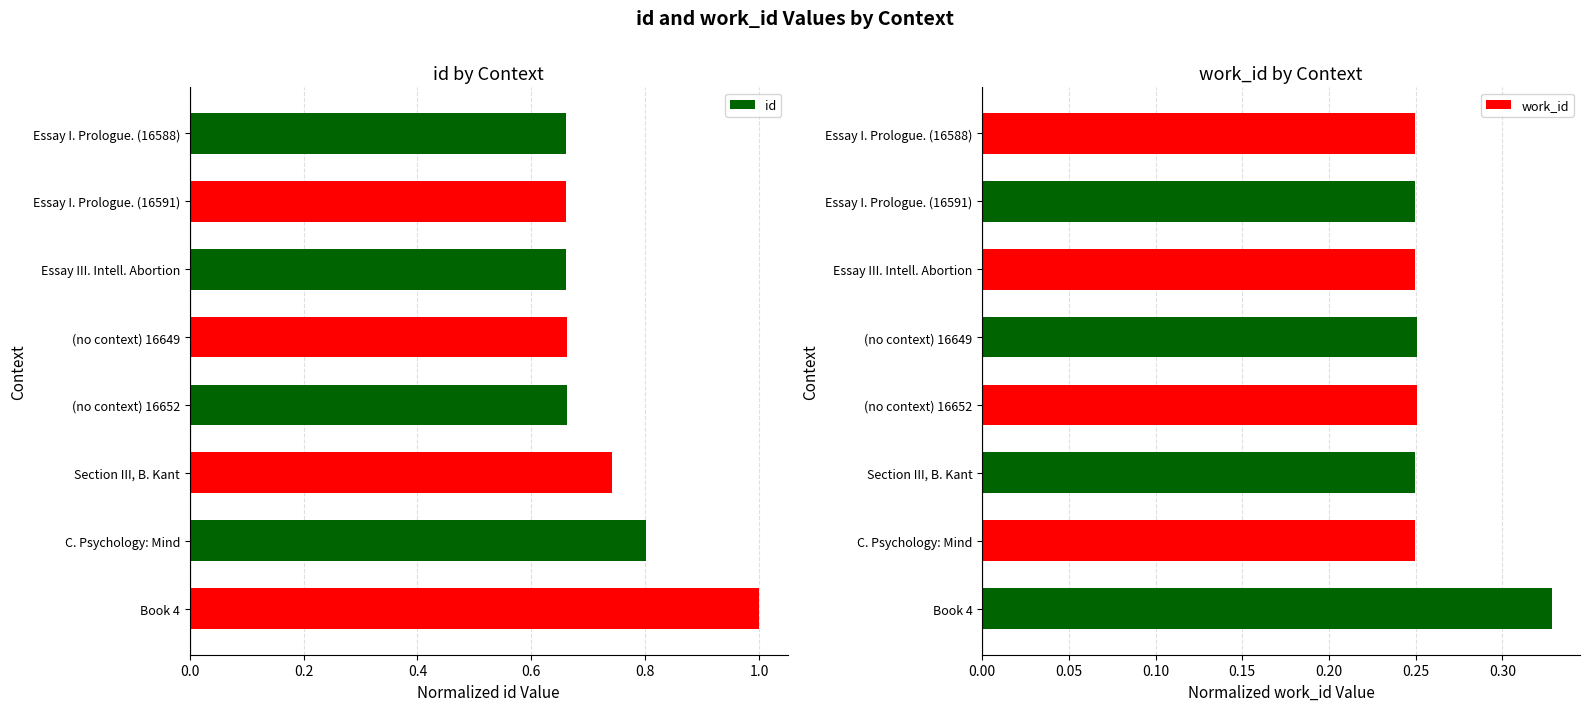

What is the value of the id bar at the 5th from the left?

0.7